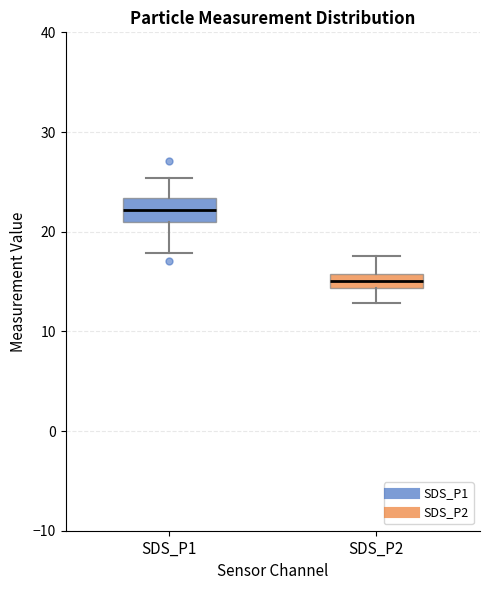

Where does the upper whisker of the box for SDS_P1 end on the y-axis? The values are not printed on the chart, so give them approximately, as read against the axis.

25